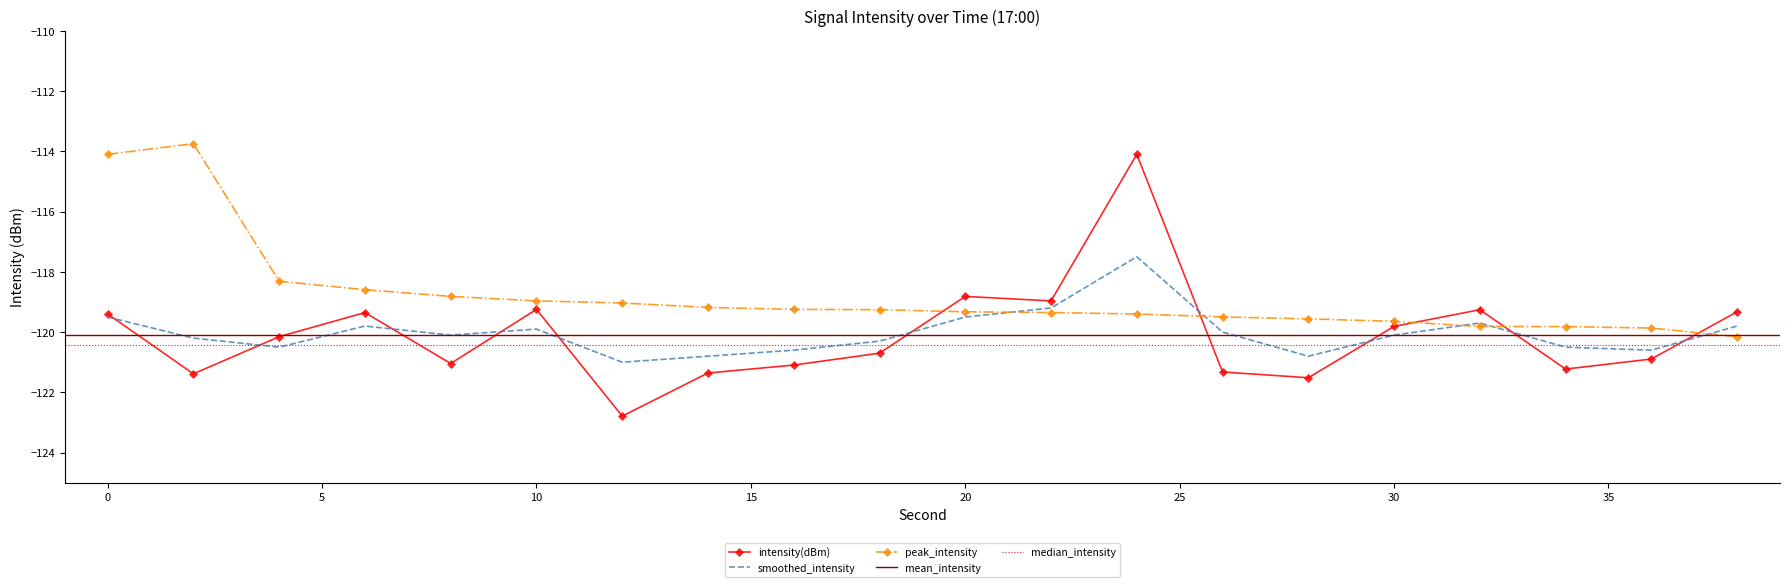

After their last crossing, which series has the higher values: smoothed_intensity or intensity(dBm)?

intensity(dBm)